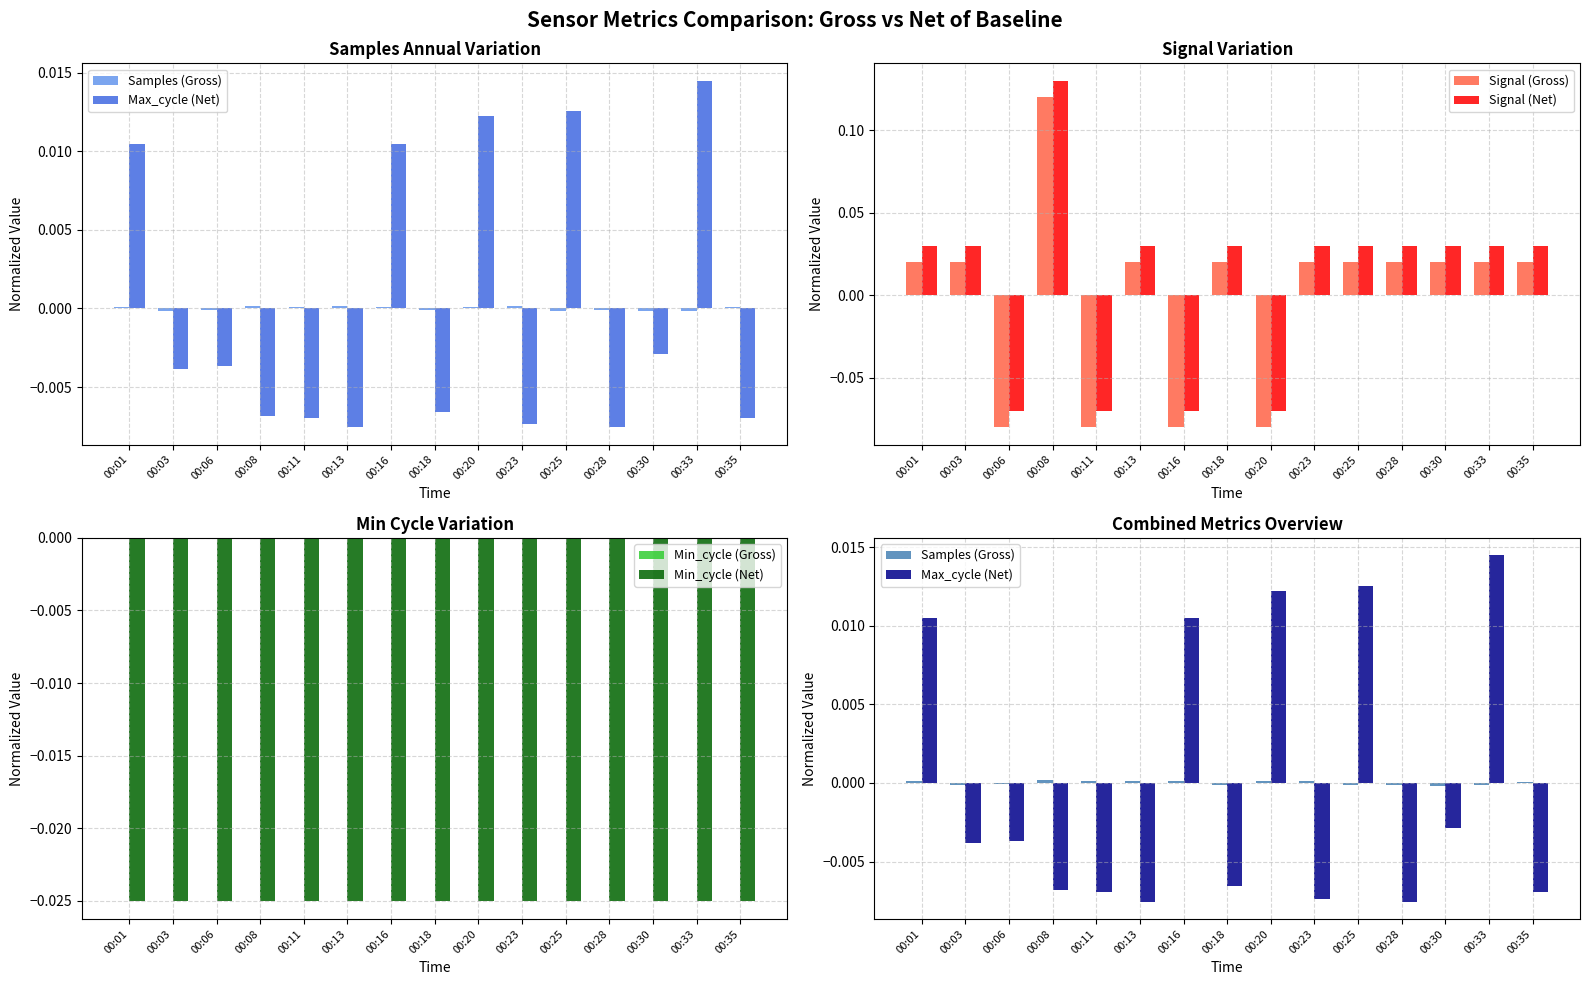

Reading left to right, transcribe all the data shown in this chart.

Samples (Gross): 0.0	-0.0	-0.0	0.0	0.0	0.0	0.0	-0.0	0.0	0.0	-0.0	-0.0	-0.0	-0.0	0.0
Max_cycle (Net): 0.0	-0.0	-0.0	-0.0	-0.0	-0.0	0.0	-0.0	0.0	-0.0	0.0	-0.0	-0.0	0.0	-0.0
Signal (Gross): 0.0	0.0	-0.1	0.1	-0.1	0.0	-0.1	0.0	-0.1	0.0	0.0	0.0	0.0	0.0	0.0
Signal (Net): 0.0	0.0	-0.1	0.1	-0.1	0.0	-0.1	0.0	-0.1	0.0	0.0	0.0	0.0	0.0	0.0
Min_cycle (Gross): 0.0	0.0	0.0	0.0	0.0	0.0	0.0	0.0	0.0	0.0	0.0	0.0	0.0	0.0	0.0
Min_cycle (Net): -0.0	-0.0	-0.0	-0.0	-0.0	-0.0	-0.0	-0.0	-0.0	-0.0	-0.0	-0.0	-0.0	-0.0	-0.0